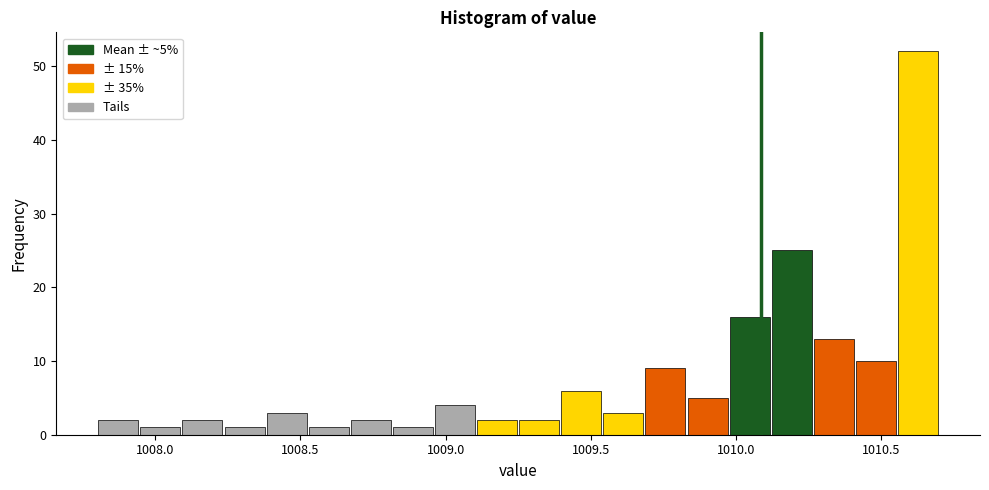

Around what value on the x-axis is the tallest bar? Give the approximate position of its centre, as read against the axis.

1010.65